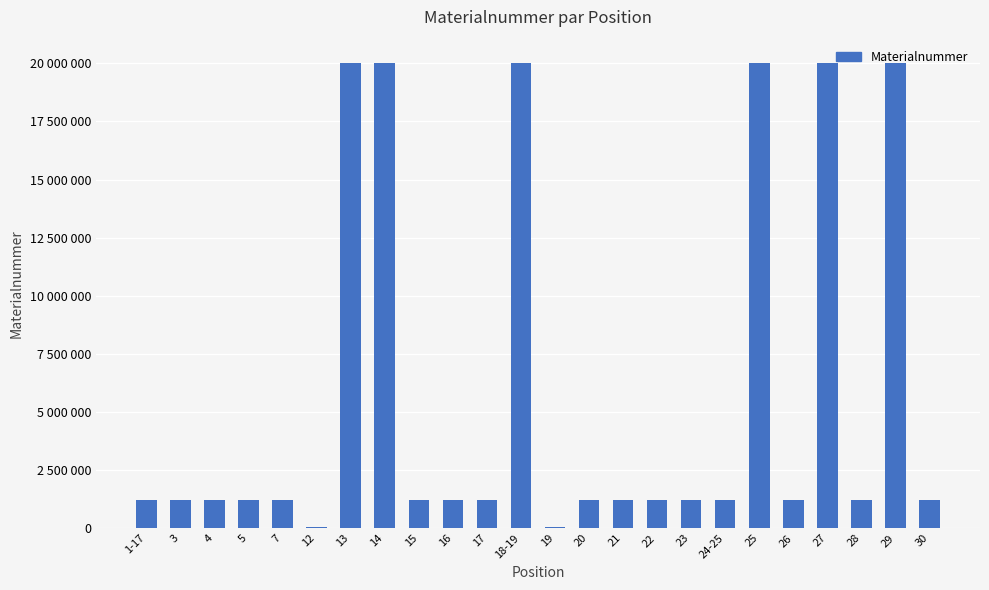

Rank the categories by value from highest to lowest.

27, 29, 25, 18-19, 14, 13, 1-17, 15, 3, 28, 4, 17, 30, 26, 20, 16, 24-25, 5, 7, 22, 21, 23, 19, 12